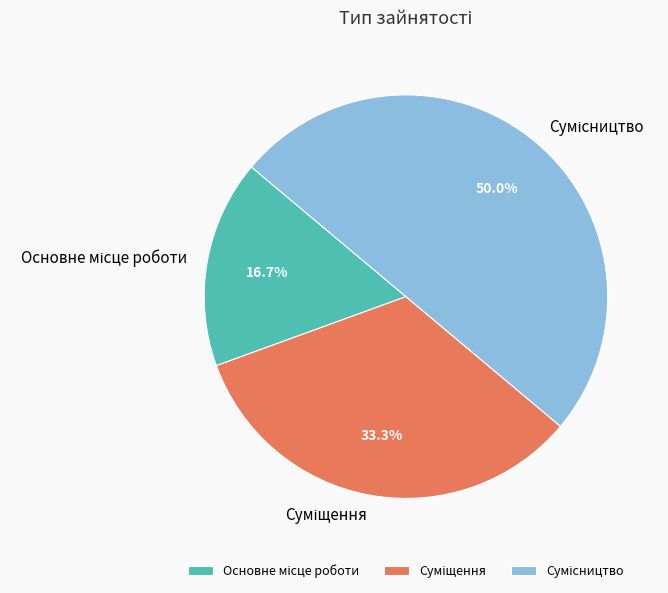

True or false: Основне місце роботи accounts for 9% of the total.

False